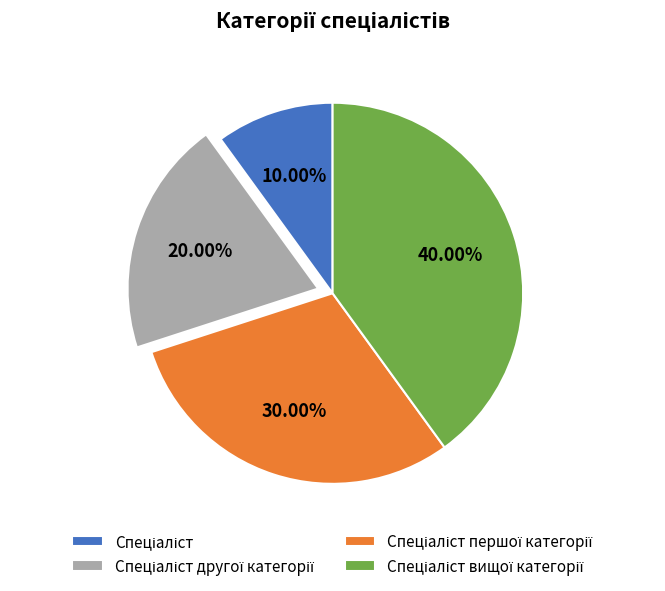

Does any single category account for the majority?

No